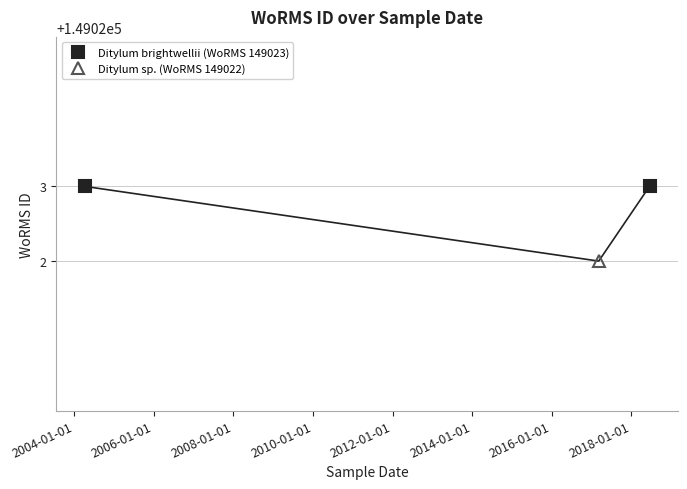

Reading left to right, extract all data points from this chart.

2004-04-06=149023	2017-03-07=149022	2018-06-16=149023